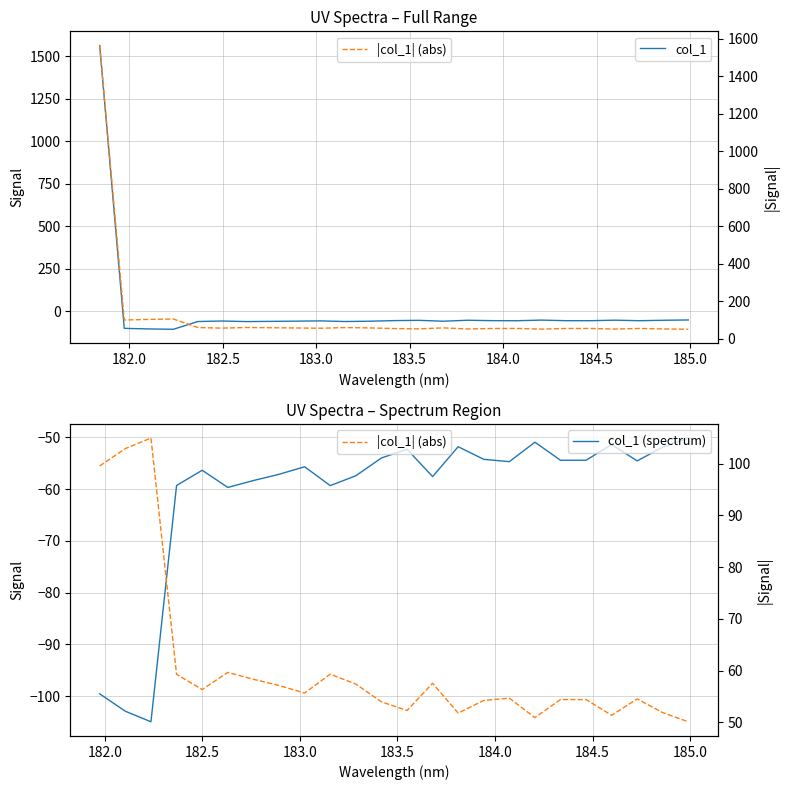

How many points are higher than both their immediate neighbors (excluding endpoints)?

6